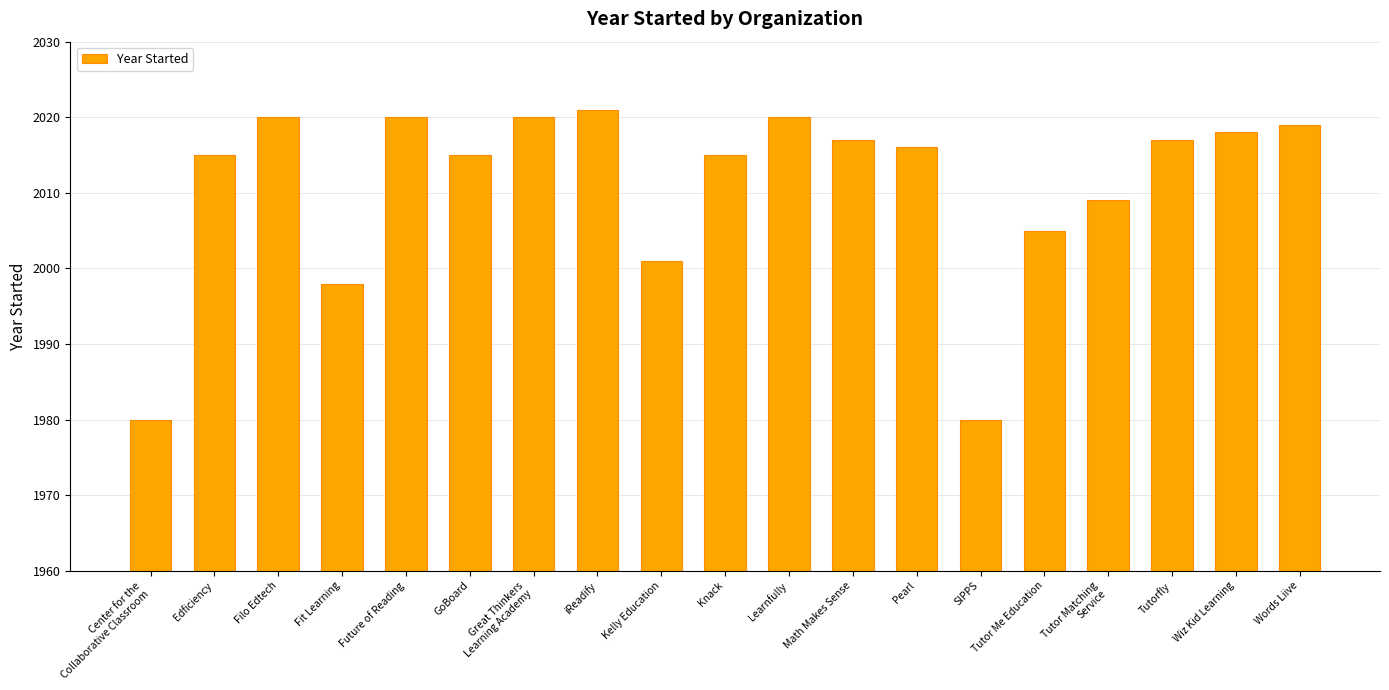

What is the difference between the second highest and second lowest values?

40